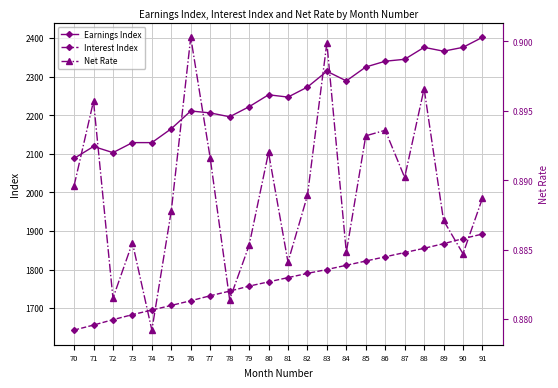

Rank the series by their maximum value, from lowest to highest.

Net Rate, Interest Index, Earnings Index